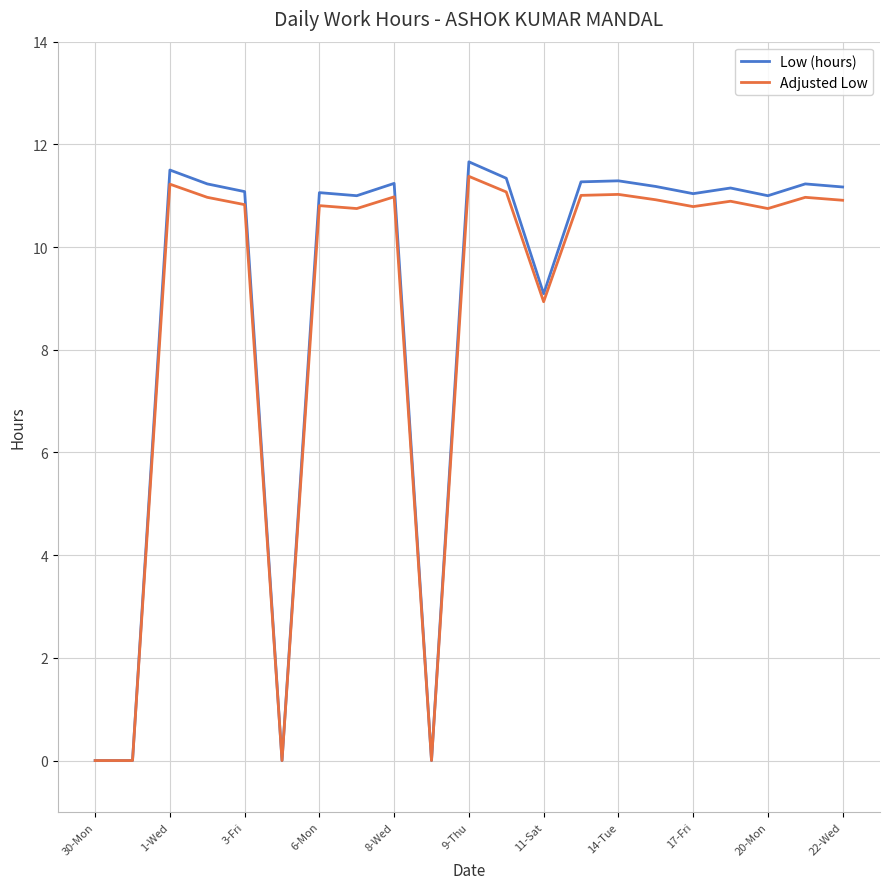

List the series in order of their peak value, lowest first.

Adjusted Low, Low (hours)